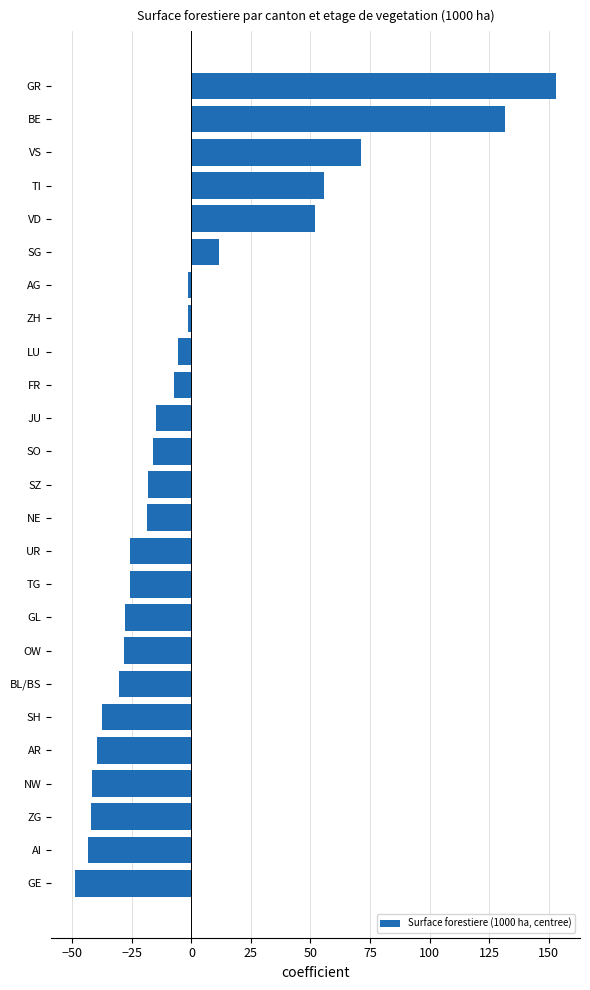

Between SG and LU, which is larger?

SG